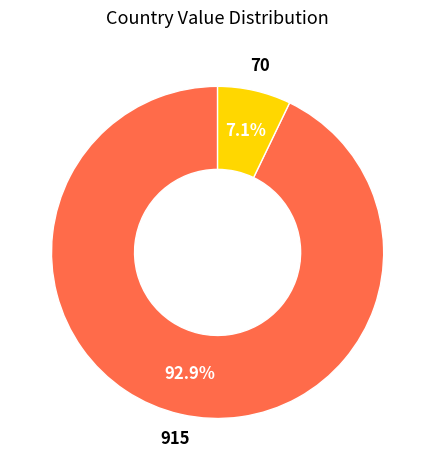

Does any single category account for the majority?

Yes